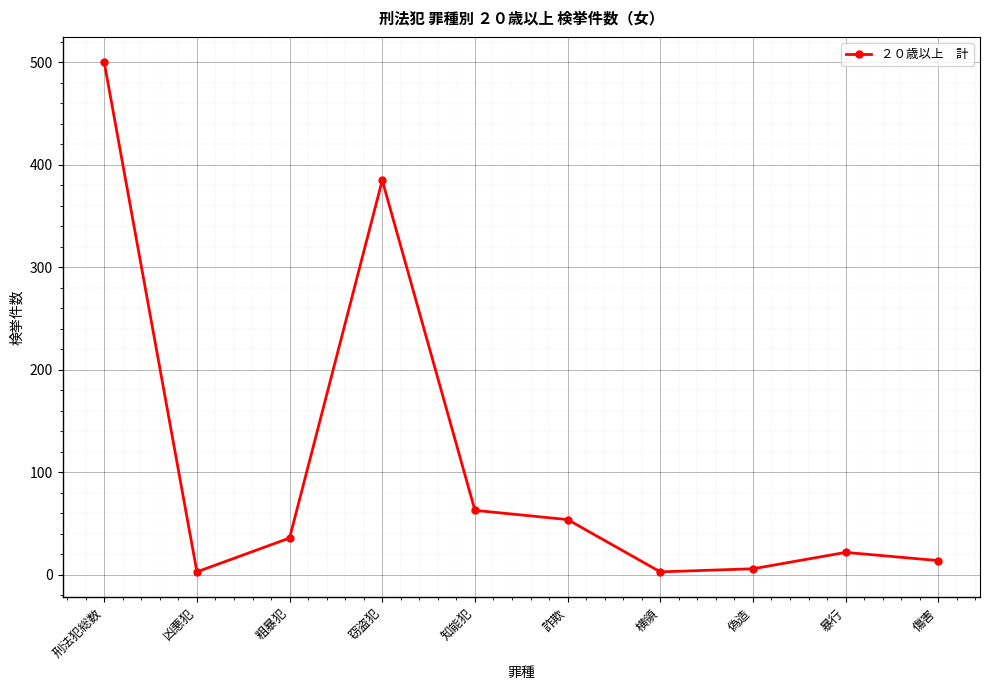

The chart shows a value of 3 at 凶悪犯. True or false?

True